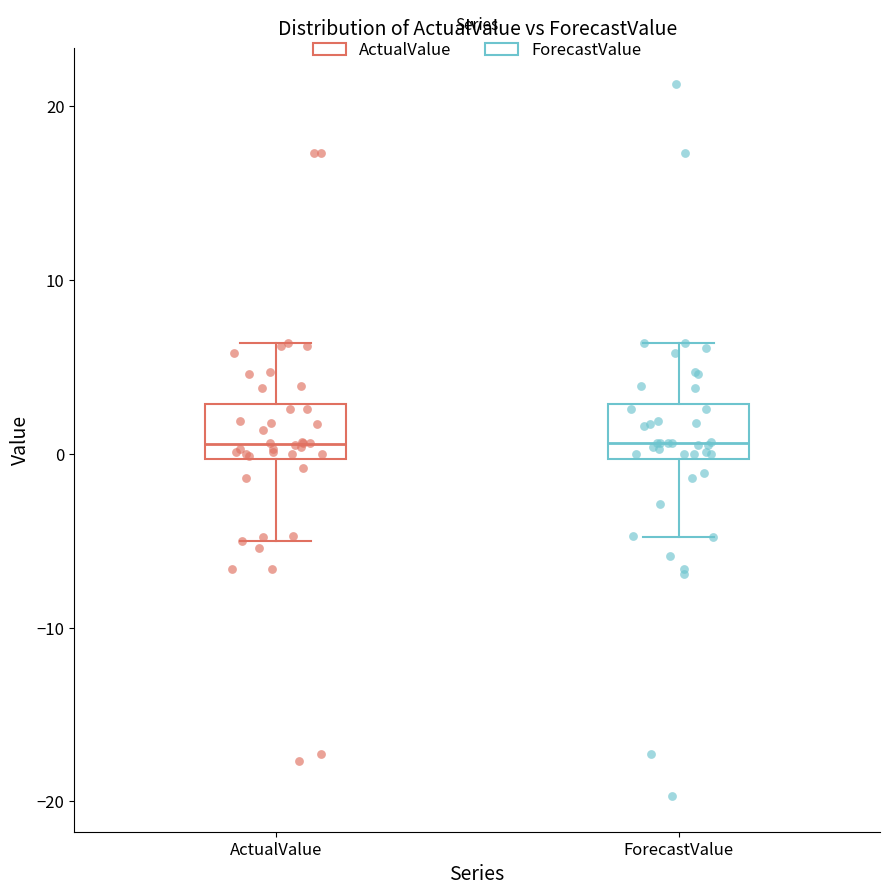

Where does the upper whisker of the box for ForecastValue end on the y-axis? The values are not printed on the chart, so give them approximately, as read against the axis.

6